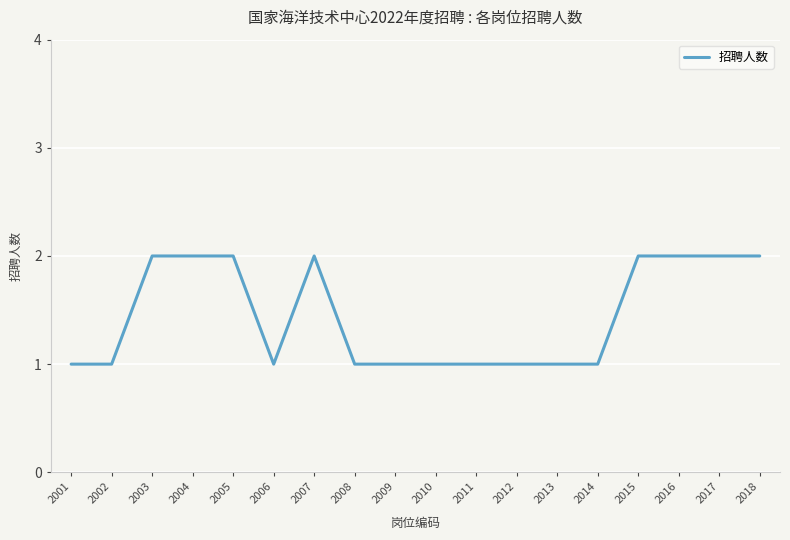

True or false: the data shows 1 at 2005.

False